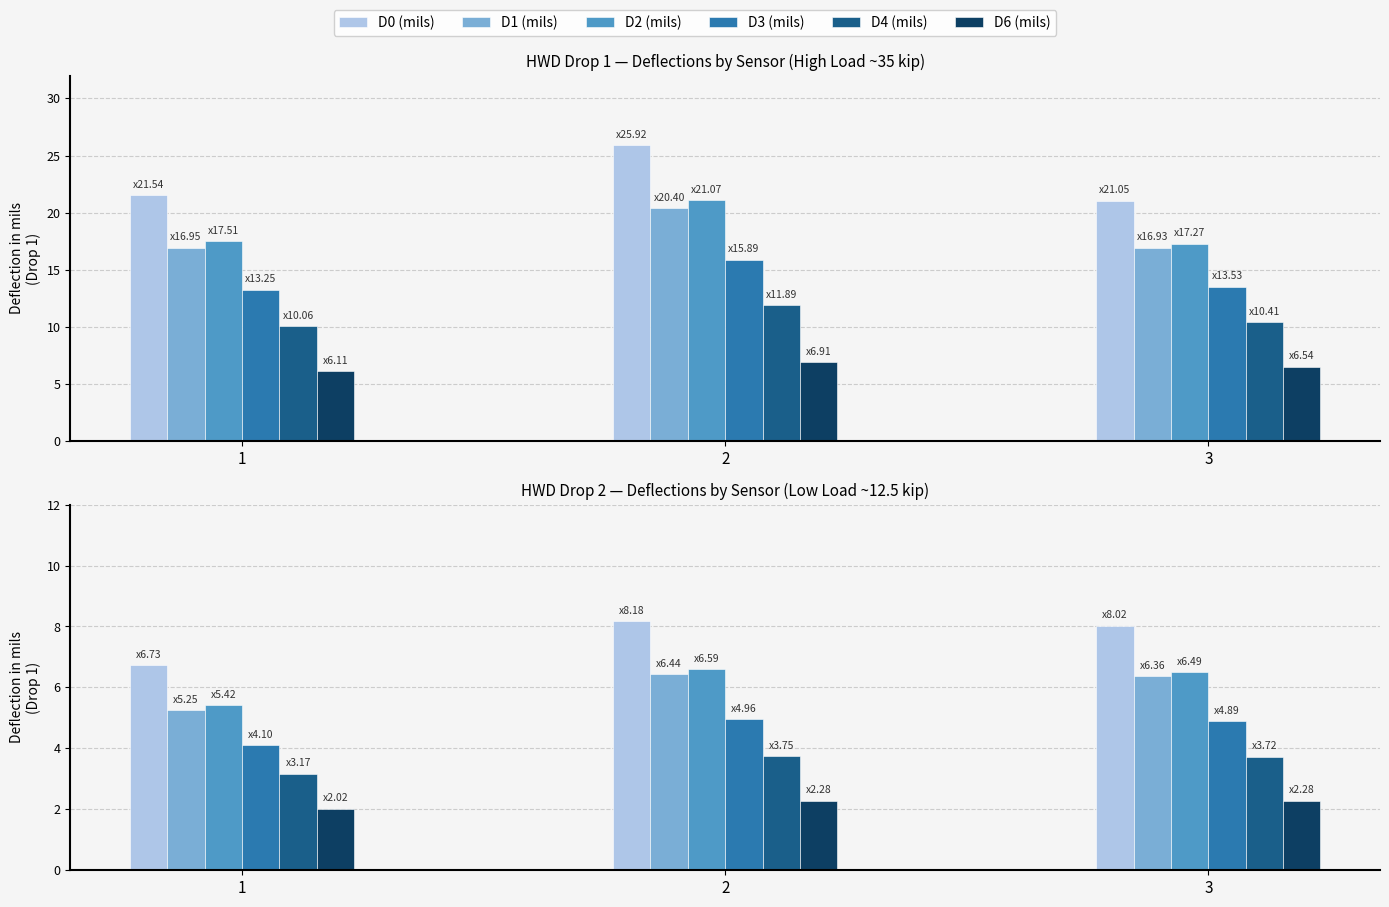

At 1, list the series in order from largest to smallest.

D0 (mils), D2 (mils), D1 (mils), D3 (mils), D4 (mils), D6 (mils)